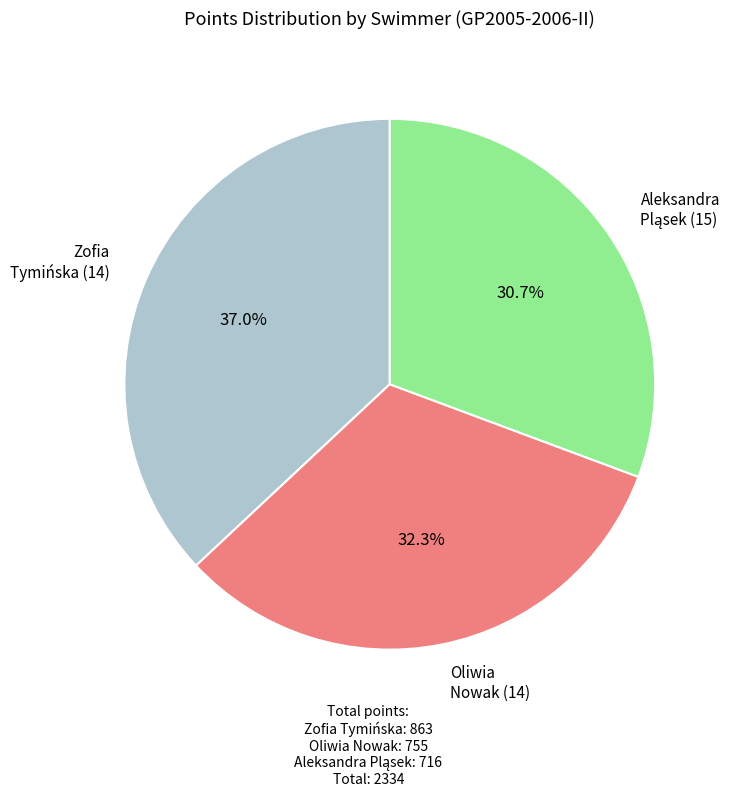

Which has a higher value, Oliwia Nowak (14) or Zofia Tymińska (14)?

Zofia Tymińska (14)